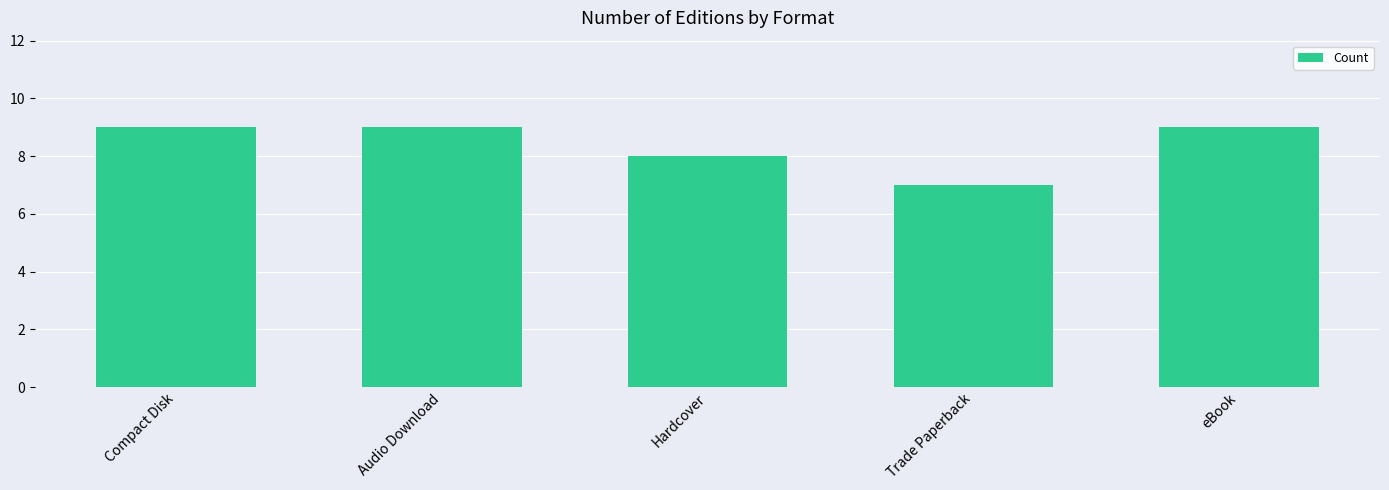

Between Trade Paperback and Hardcover, which is larger?

Hardcover